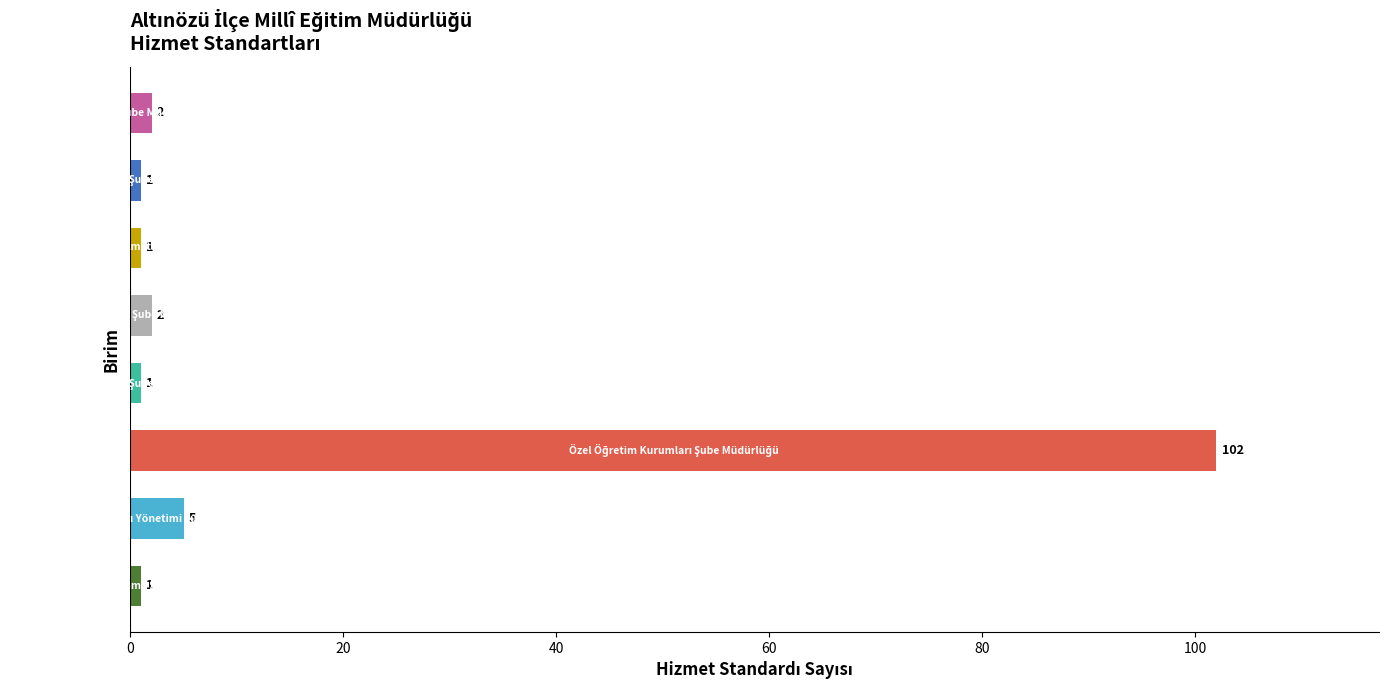

What is the difference between the maximum and minimum values?

101